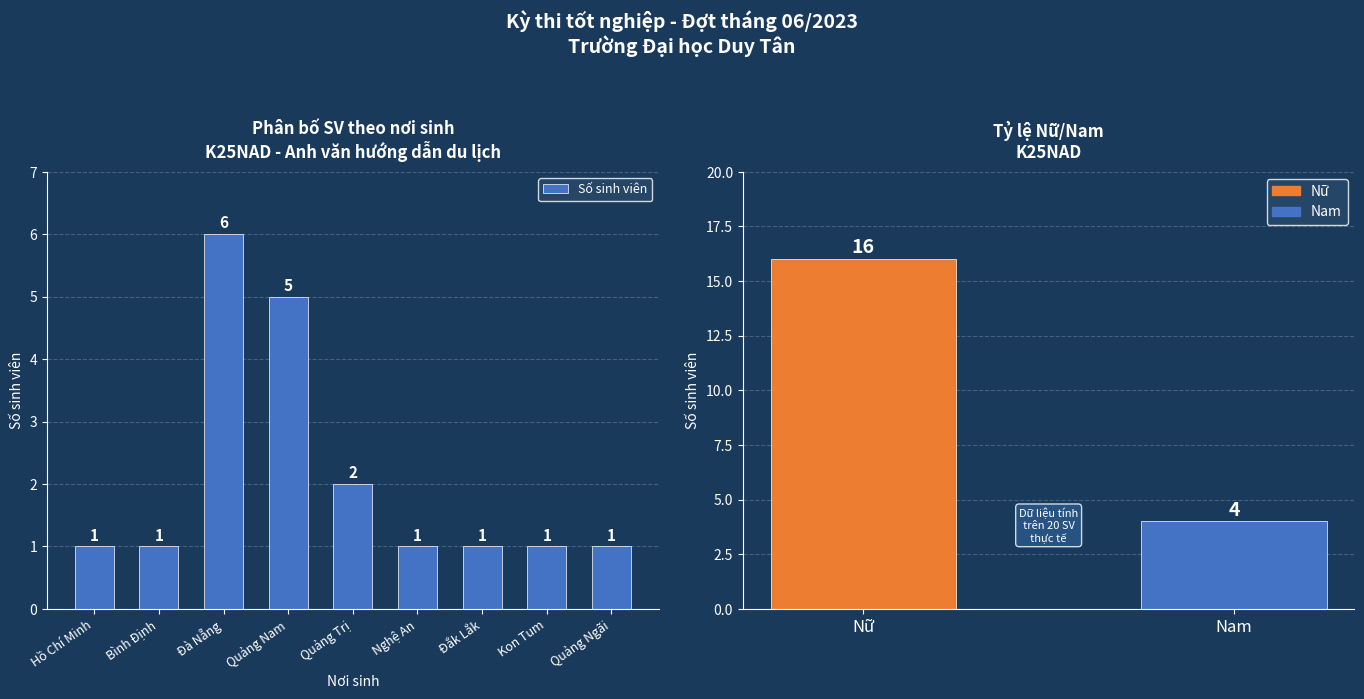

Are the bars horizontal?

No